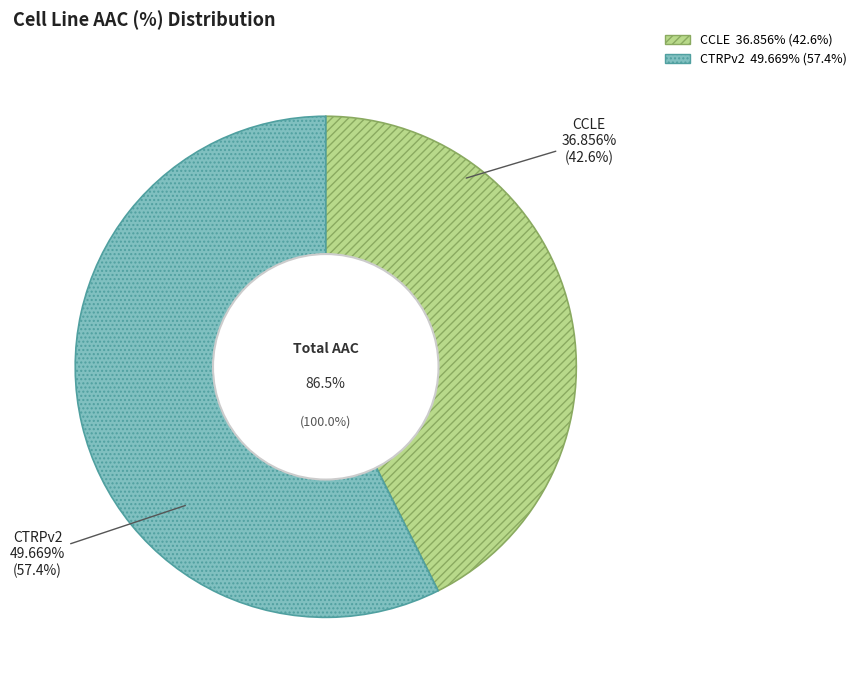

To the nearest percent, what is the difference between the CTRPv2 and CCLE slice percentages?

15%